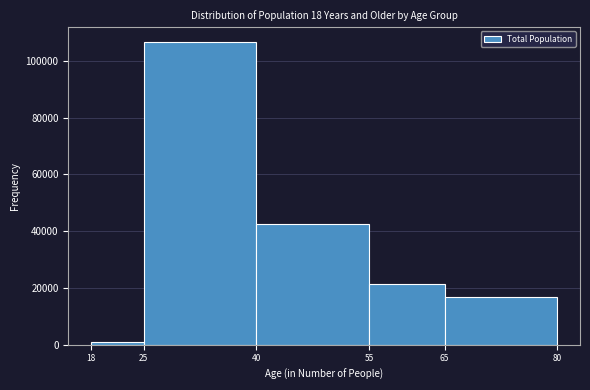

Over which range of the x-axis is the bar tallest?

25 to 40